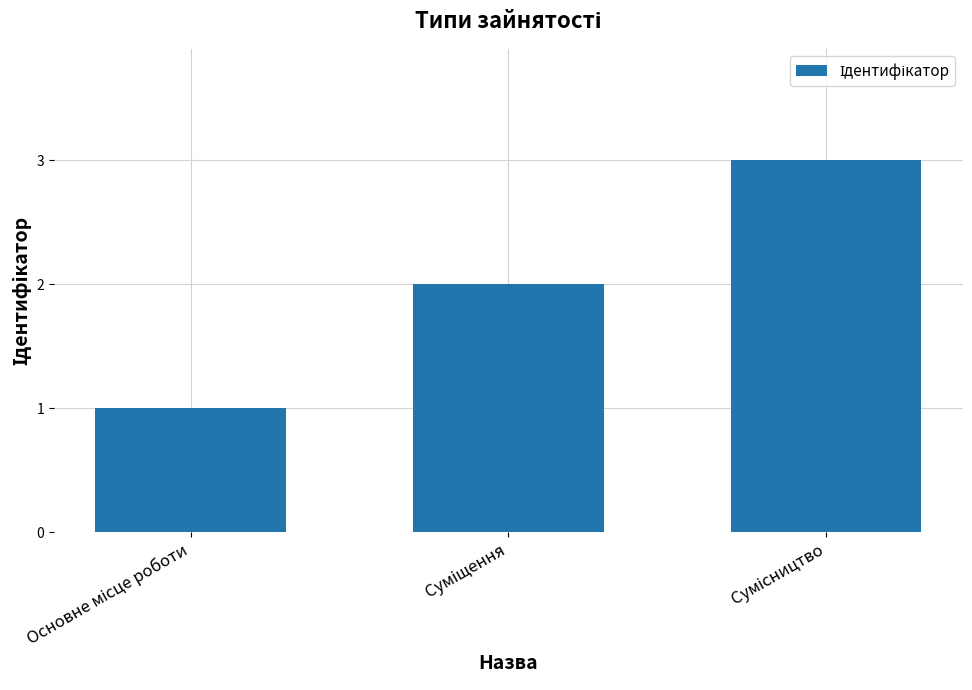

What is the value of the 2nd bar from the left?

2